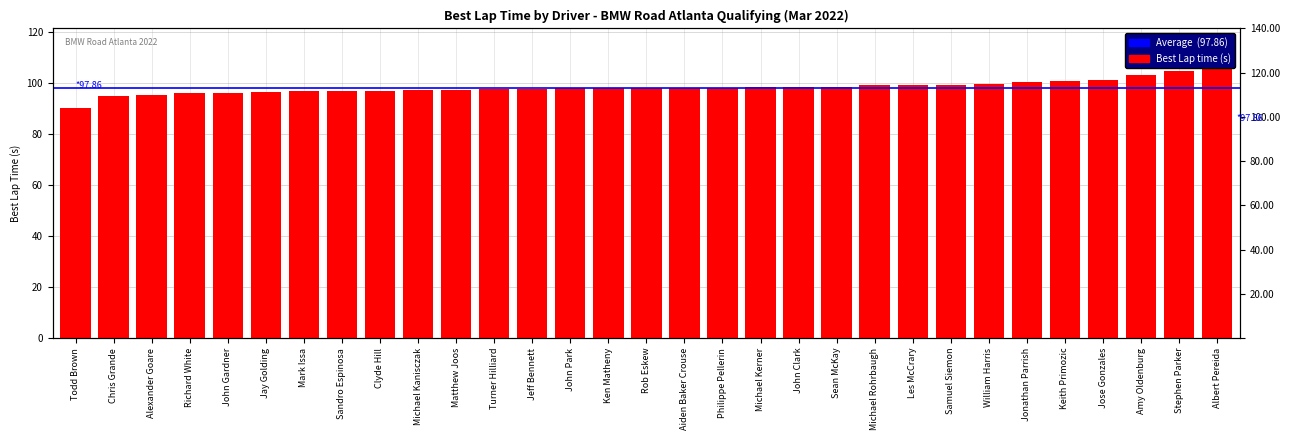

What is the label of the 15th bar from the left?

Ken Matheny